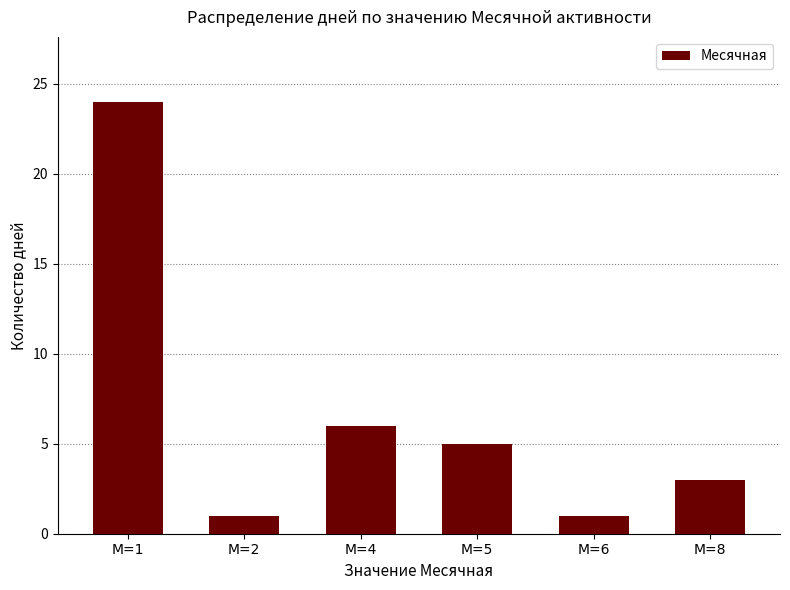

Which has a higher value, М=5 or М=4?

М=4